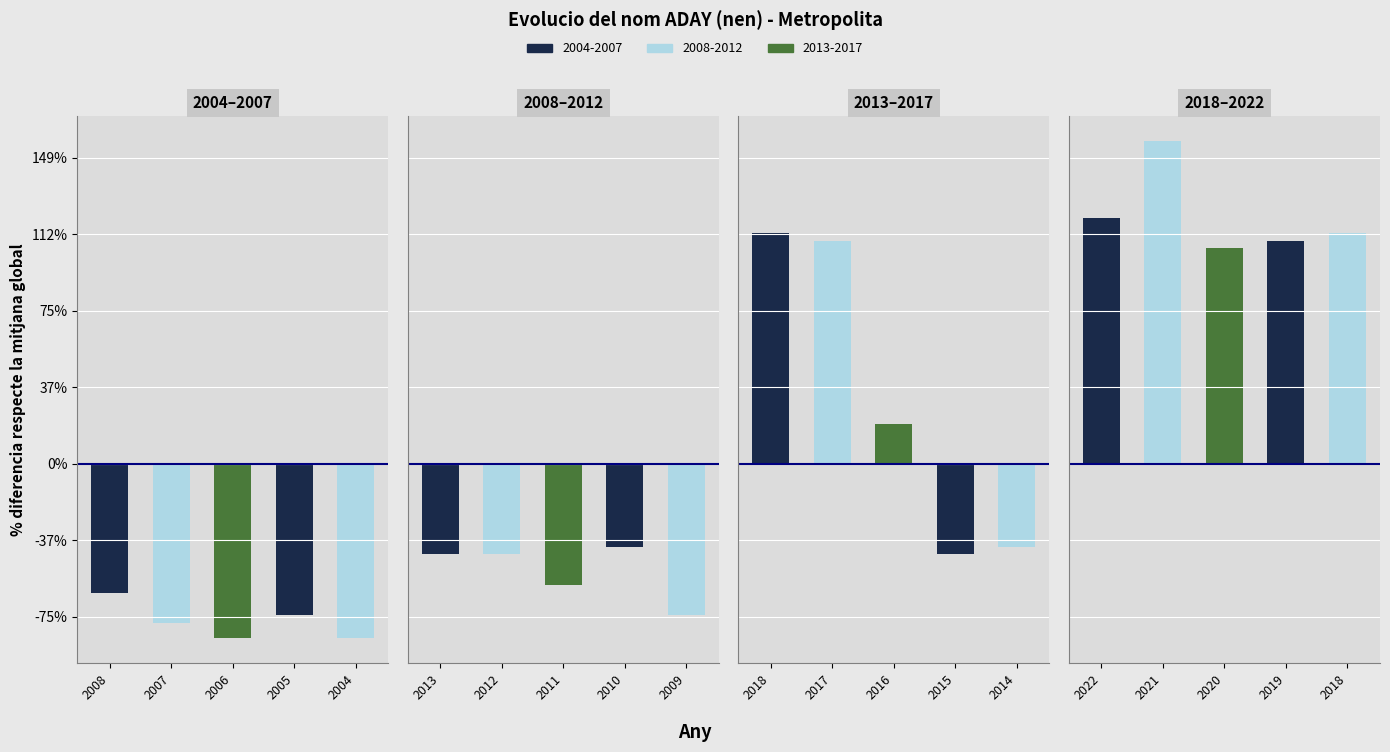

What is the sum of all values?

510